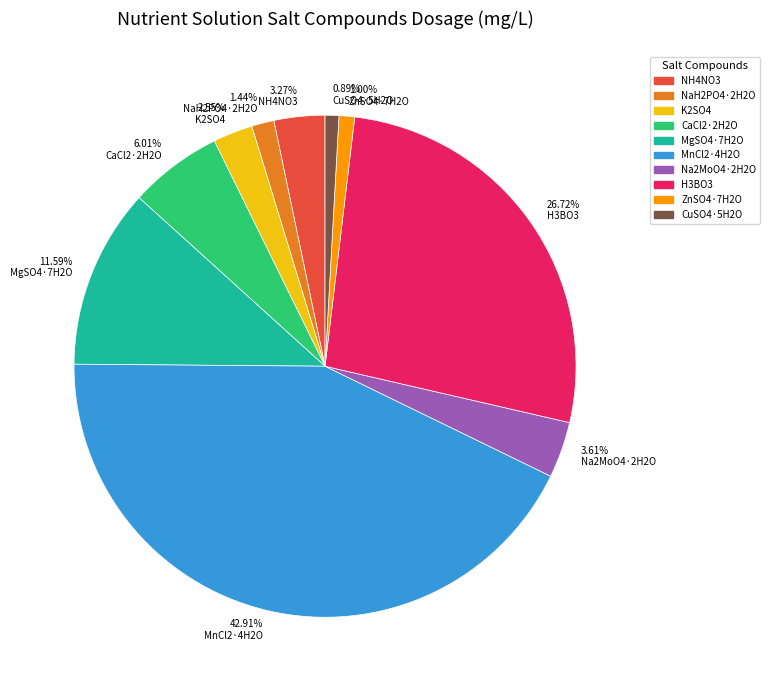

How many segments does this pie chart have?

10